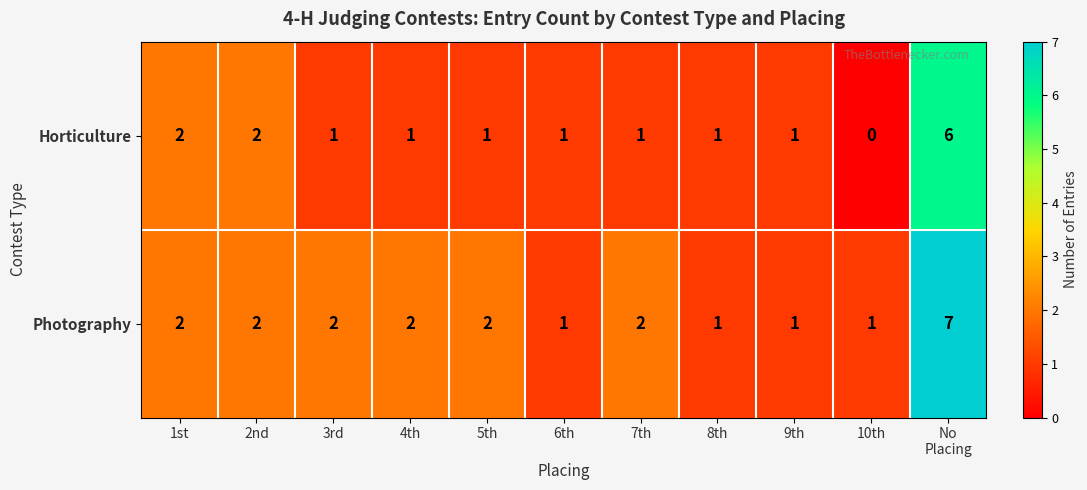

Reading left to right, transcribe all the data shown in this chart.

Horticulture: 2	2	1	1	1	1	1	1	1	0	6
Photography: 2	2	2	2	2	1	2	1	1	1	7